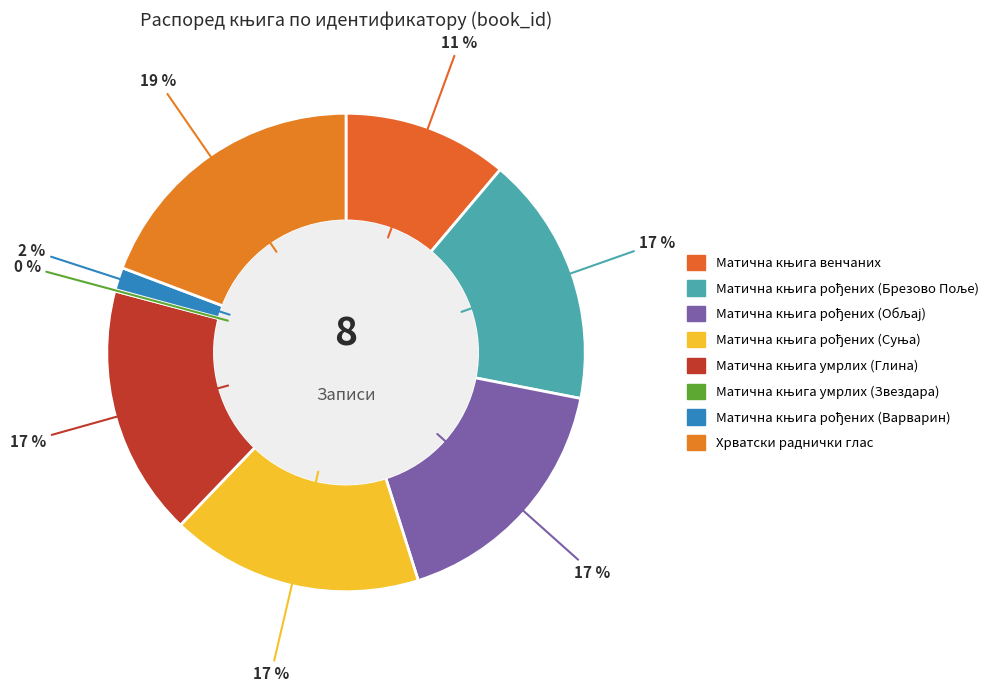

To the nearest percent, what percentage of the pie is Матична књига умрлих (Глина)?

17%